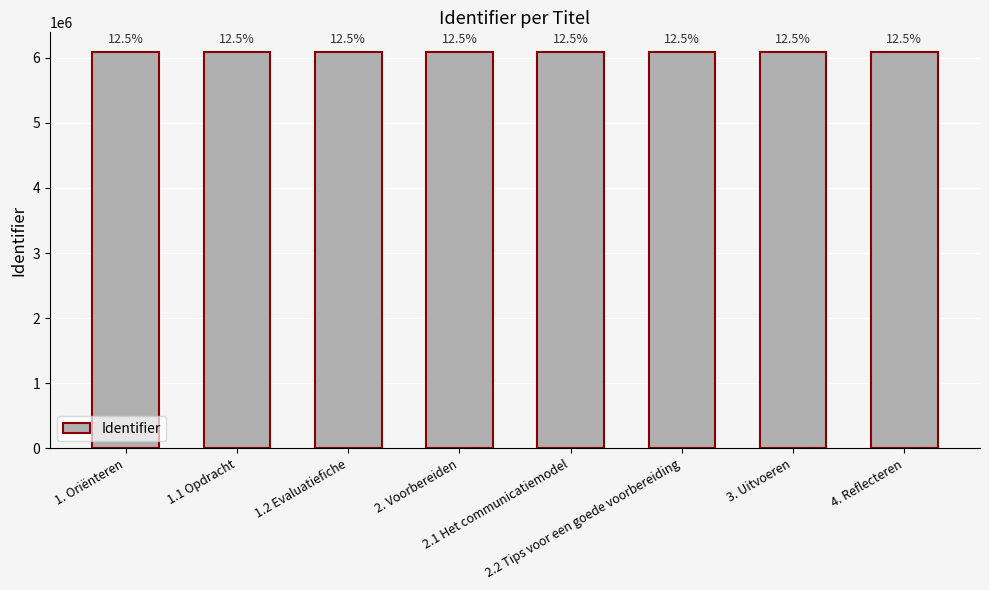

What is the difference between the second highest and minimum values?

171